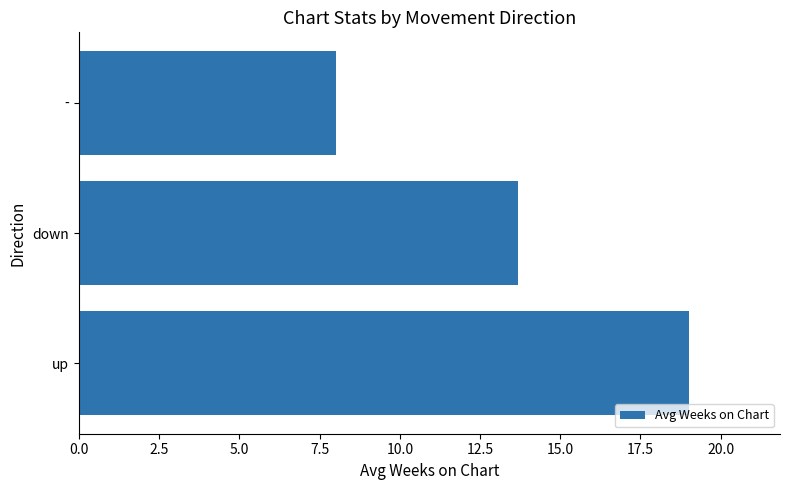

What is the smallest value displayed?

8.0